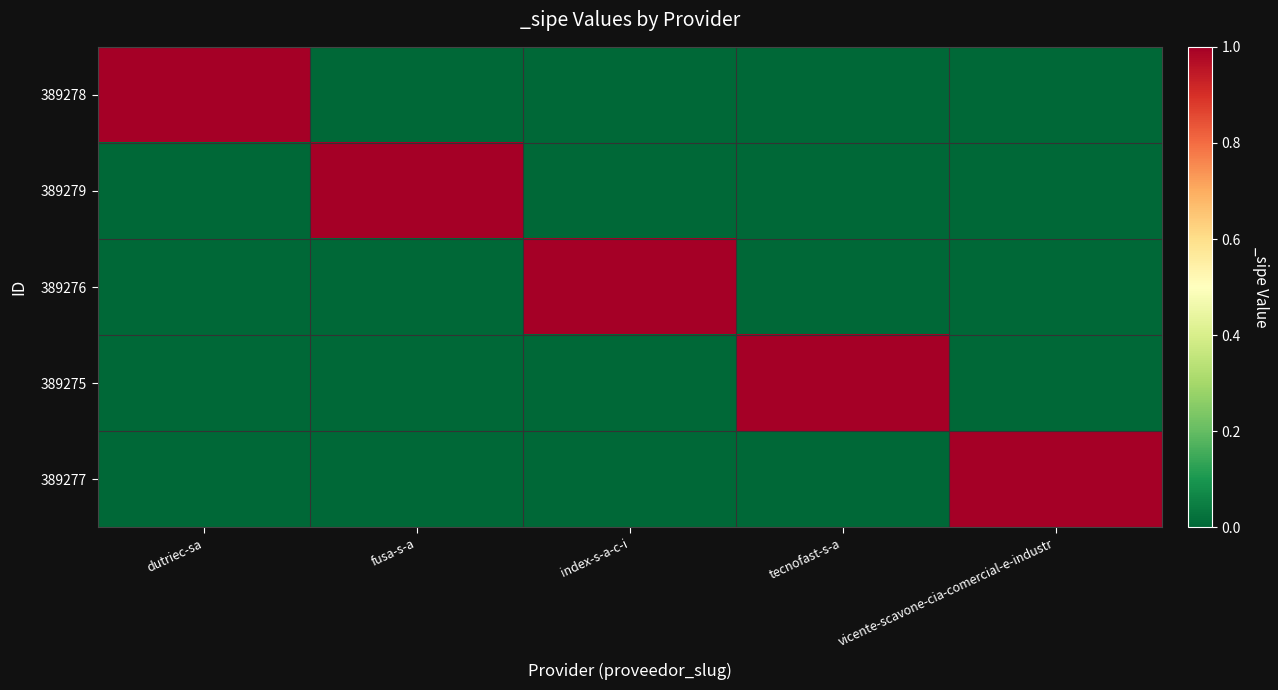

Which series changed the most between dutriec-sa and fusa-s-a?

389278